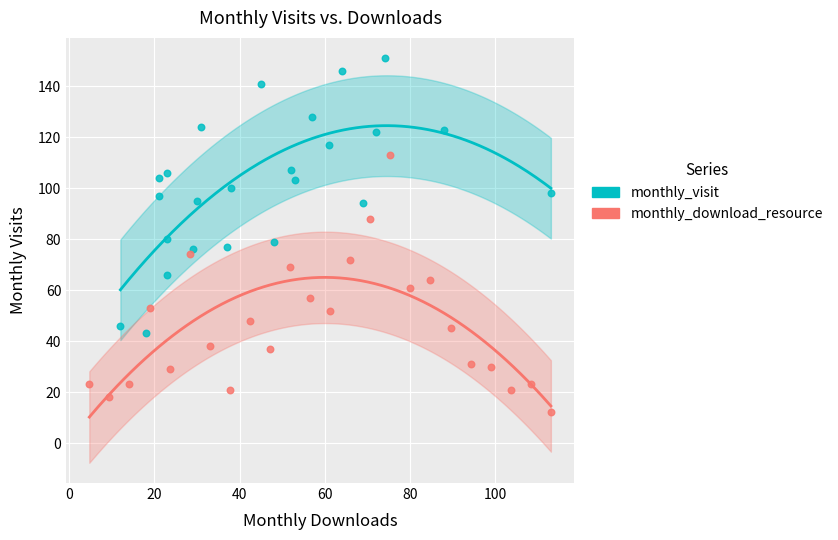

Which series contains the lowest Y value?

monthly_download_resource